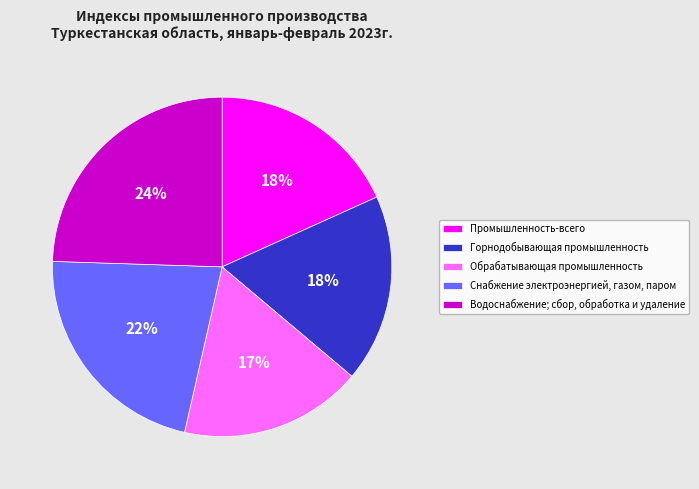

Approximately how many times larger is the value at Водоснабжение; сбор, обработка и удаление compared to Обрабатывающая промышленность?

1.4